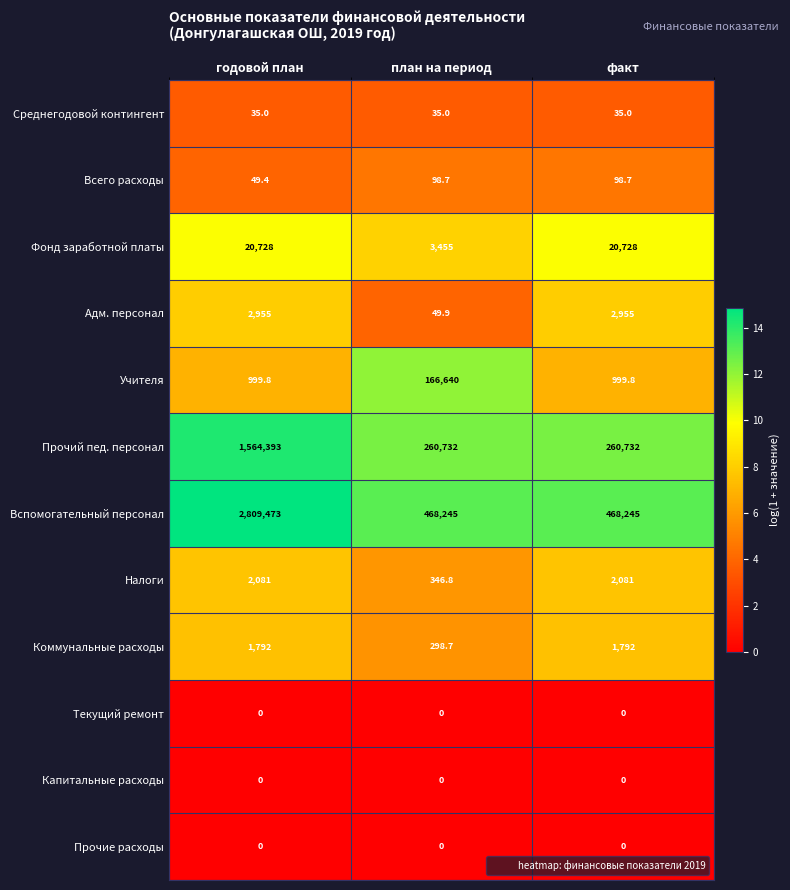

What value does the Всего расходы series have at годовой план?

49.4